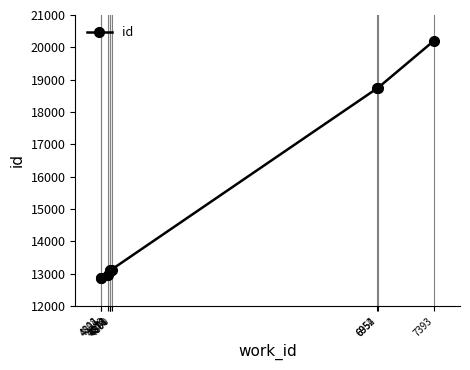

The chart shows a value of 13085 at 4878. True or false?

True